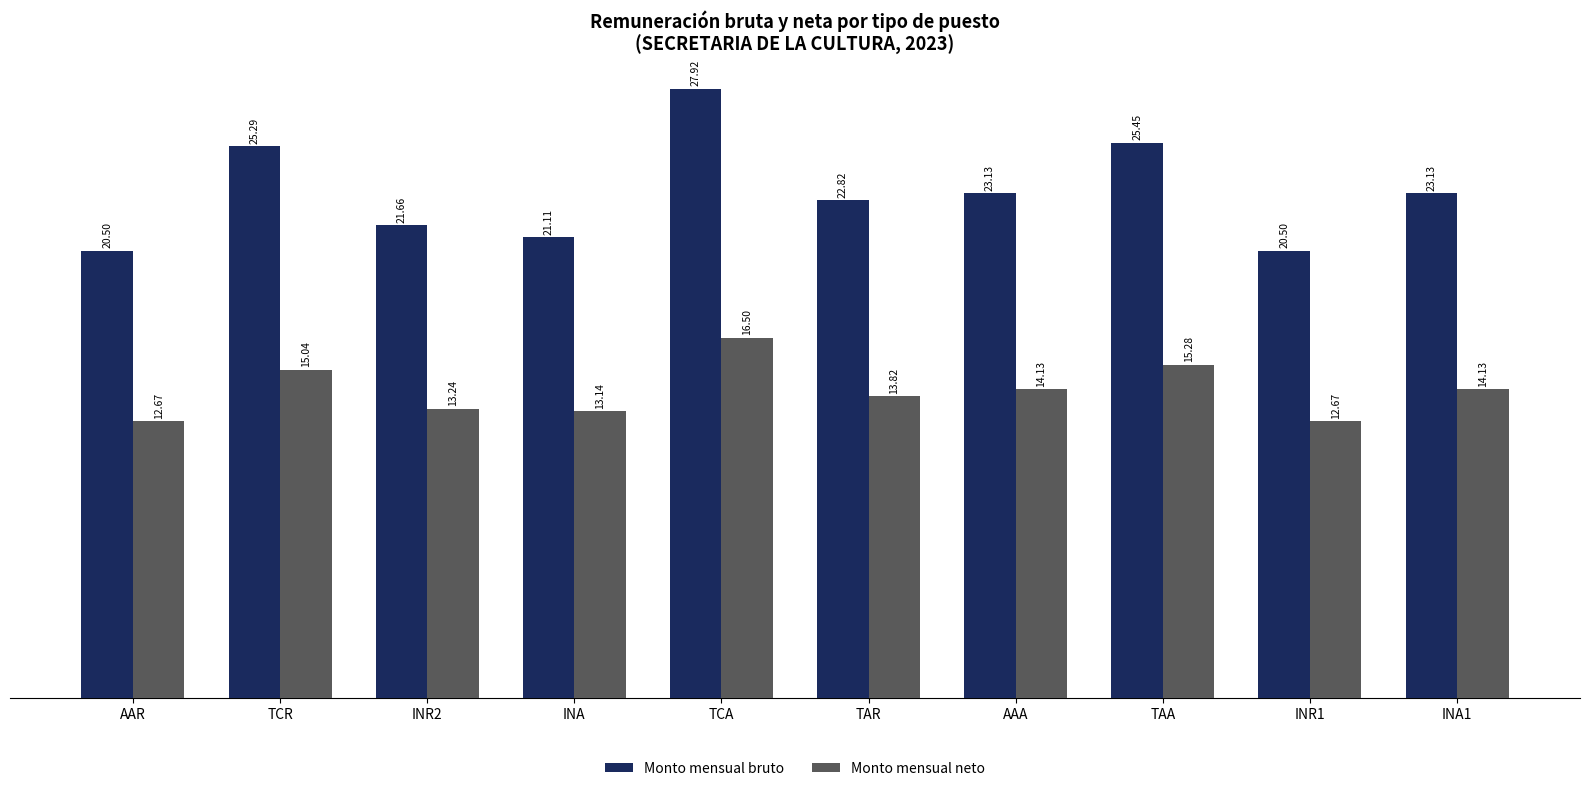

Is the value of Monto mensual bruto at INR2 greater than the value of Monto mensual neto at INA1?

Yes